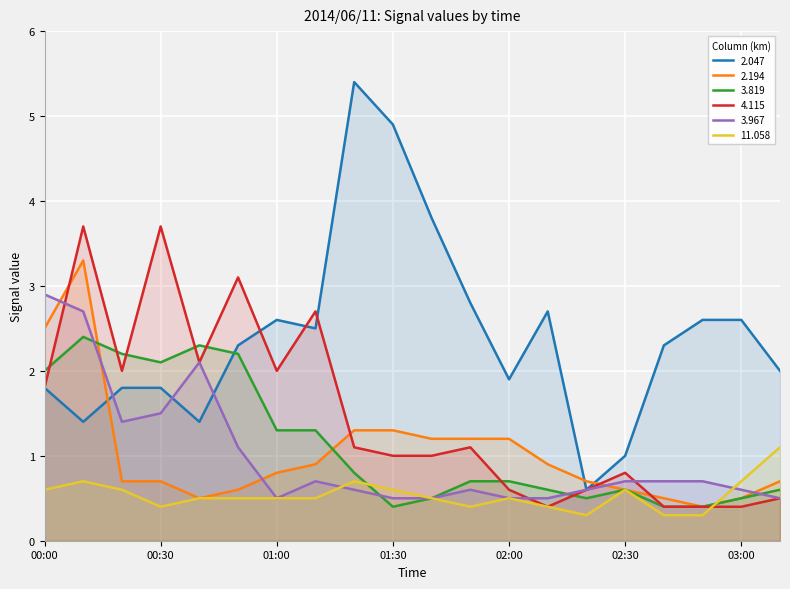

The 11.058 series shows 0.3 at 02:20. True or false?

True